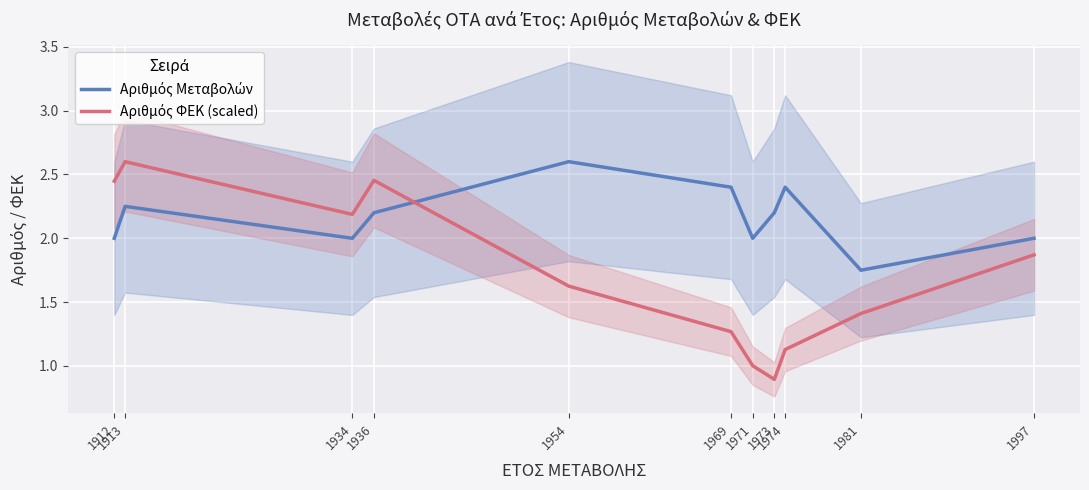

At 1936, list the series in order from largest to smallest.

Αριθμός ΦΕΚ (scaled), Αριθμός Μεταβολών